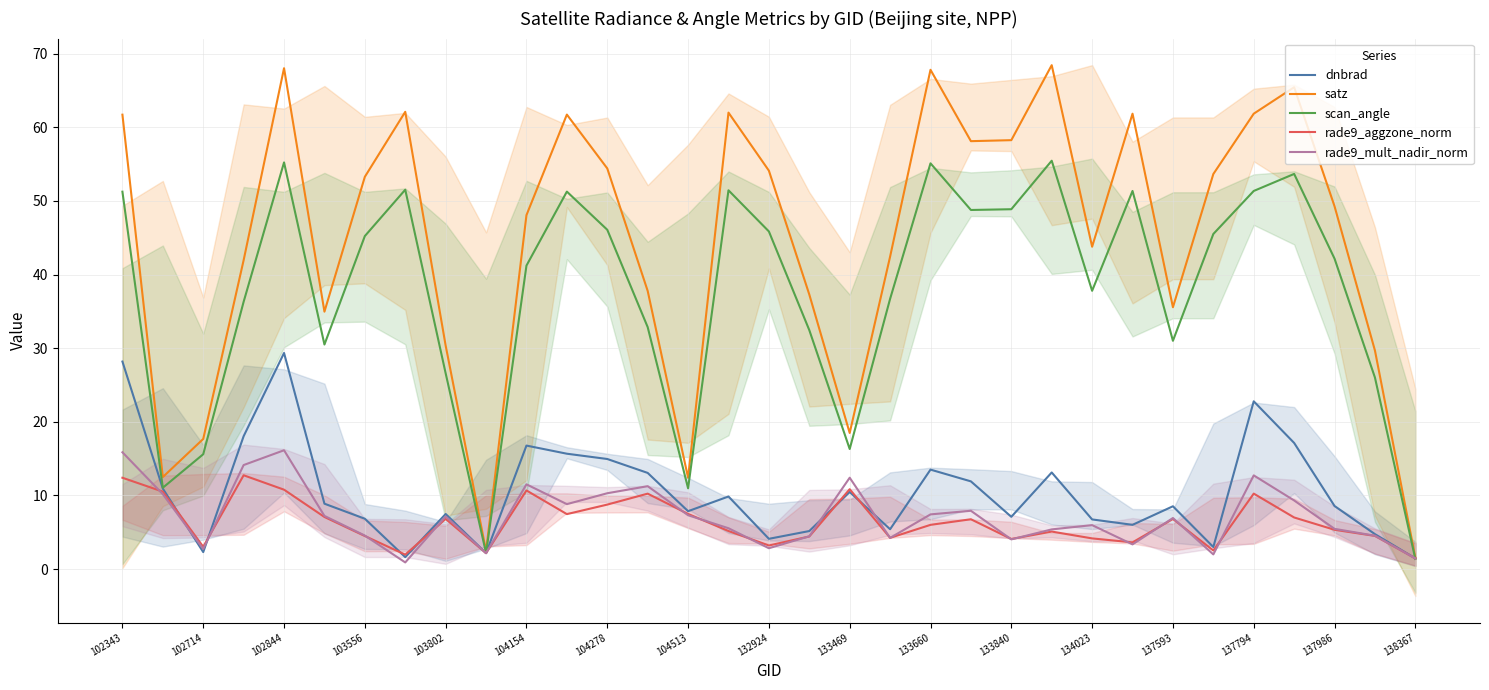

What is the maximum value for rade9_mult_nadir_norm?

16.1